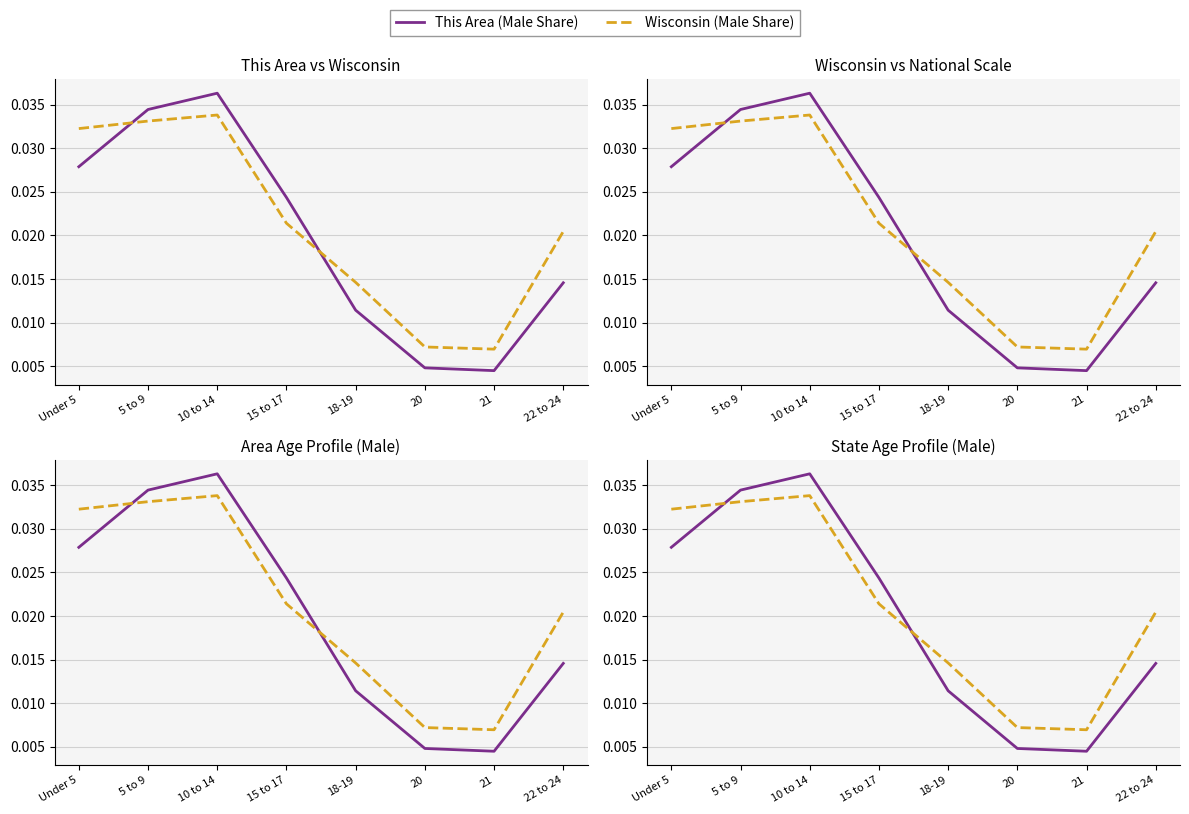

Which series has the widest spread of values?

This Area (Male Share)